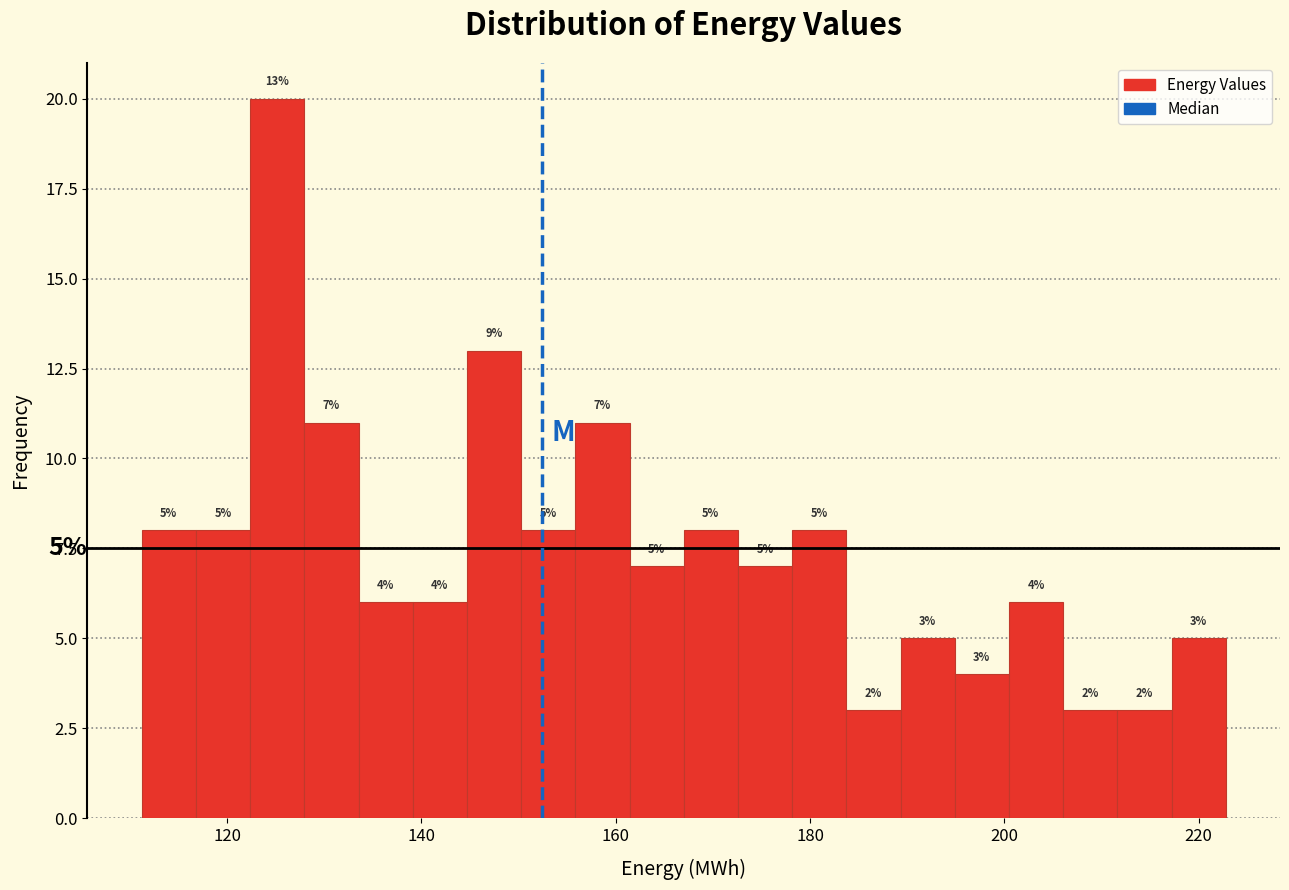

Around what value on the x-axis is the tallest bar? Give the approximate position of its centre, as read against the axis.

126